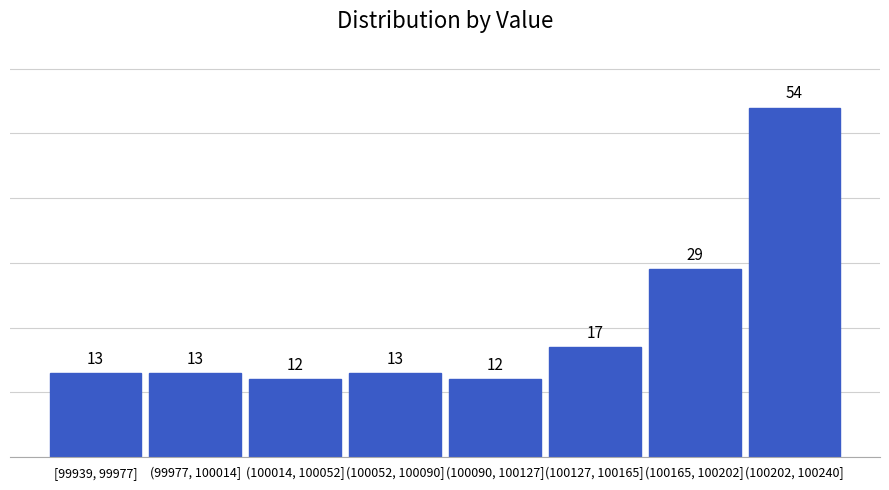

Reading right to left, extract all data points from this chart.

54	29	17	12	13	12	13	13